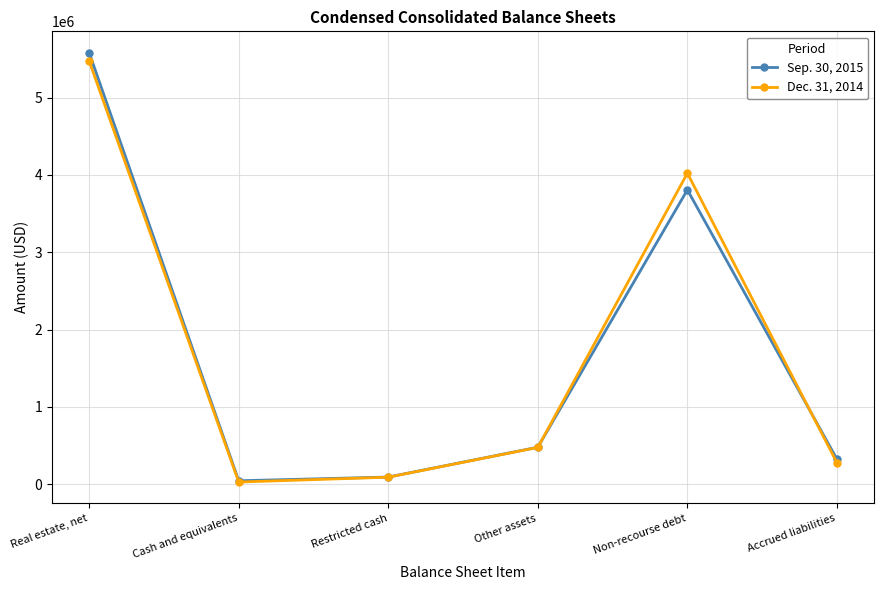

Rank the series at Accrued liabilities from highest to lowest value.

Sep. 30, 2015, Dec. 31, 2014